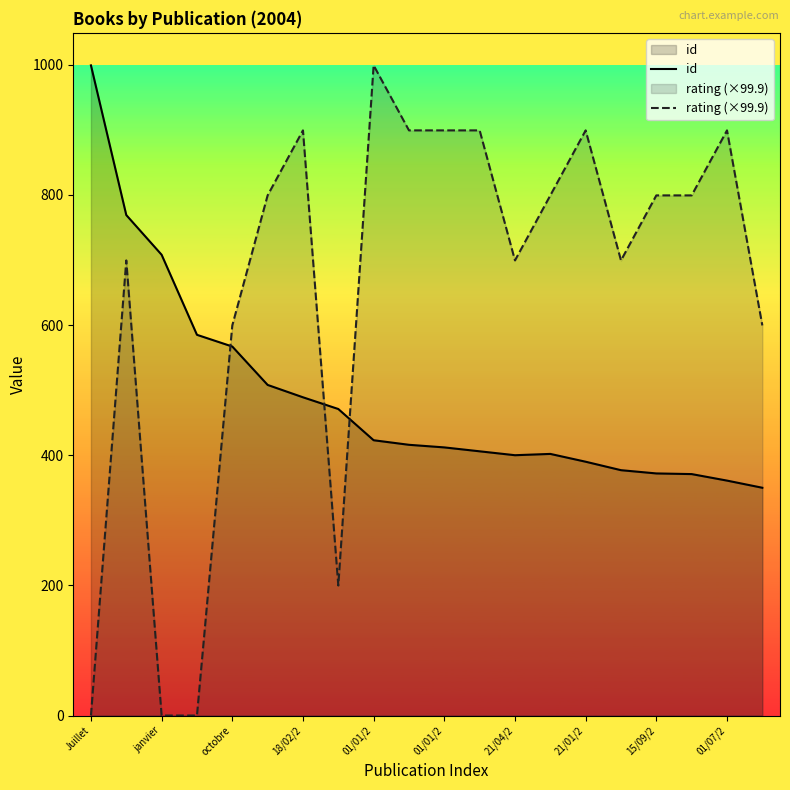

What is the total value across all series at 18/02/2?

1388.1